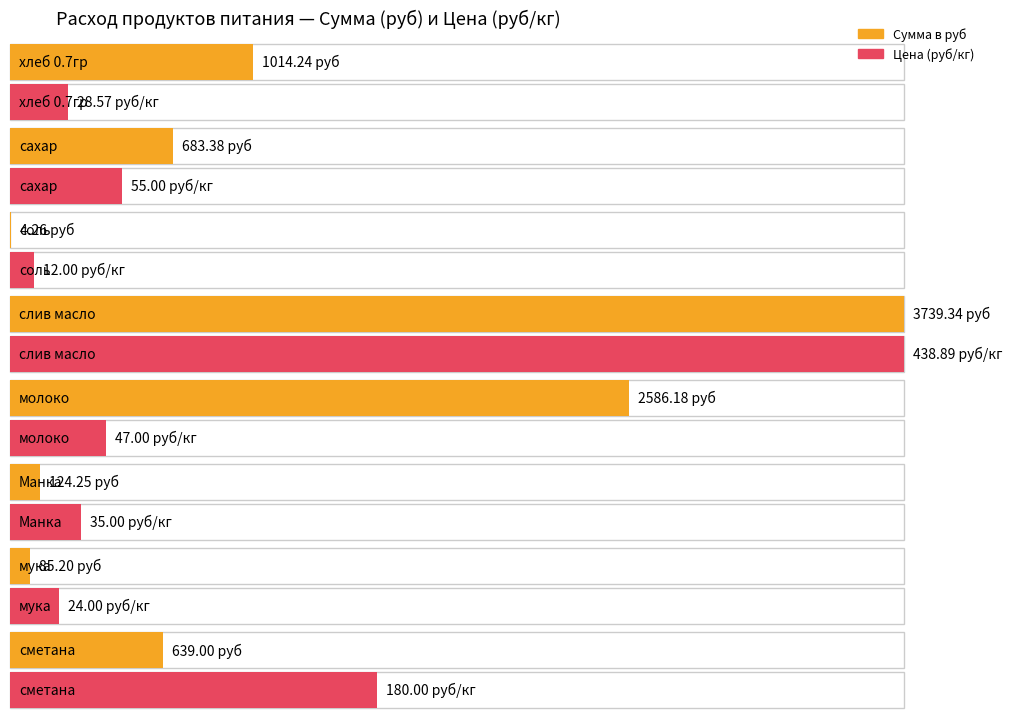

Which category has the highest value across all series?

слив масло